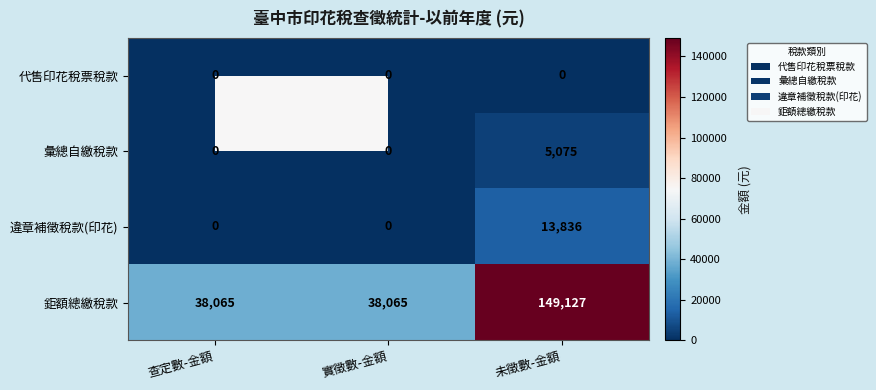

At how many categories does at least one series exceed 88956?

1